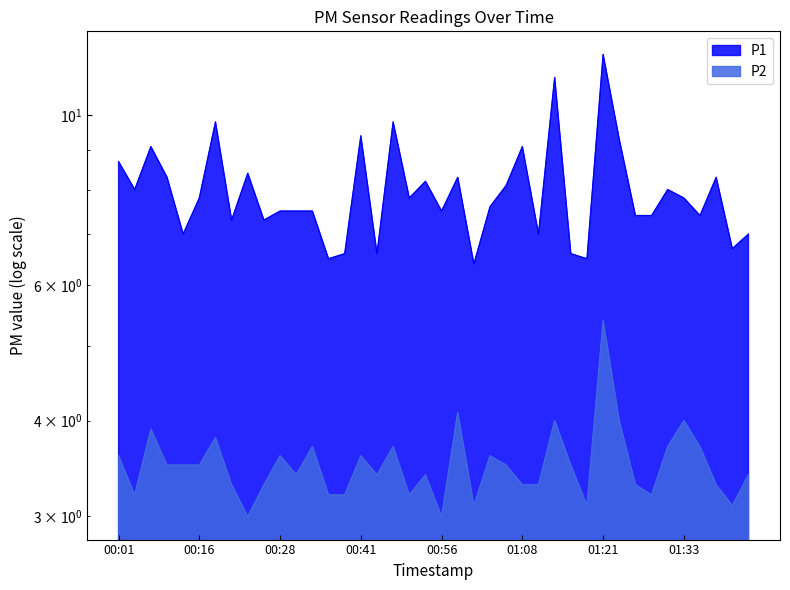

What is the difference between the highest and lowest values at 2023-03-01T00:36:09?

3.3